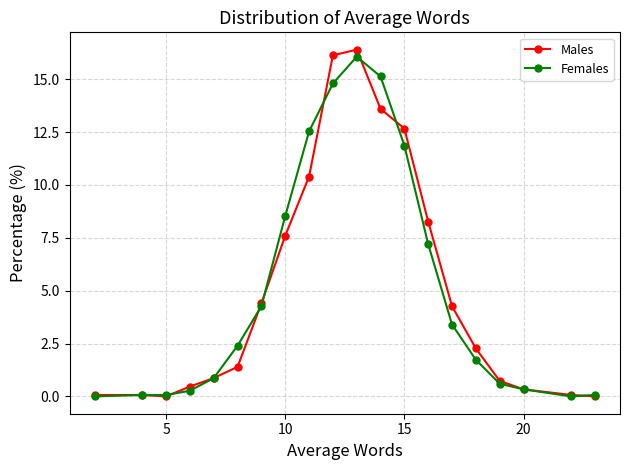

What is the approximate value of Females at 15?

11.9